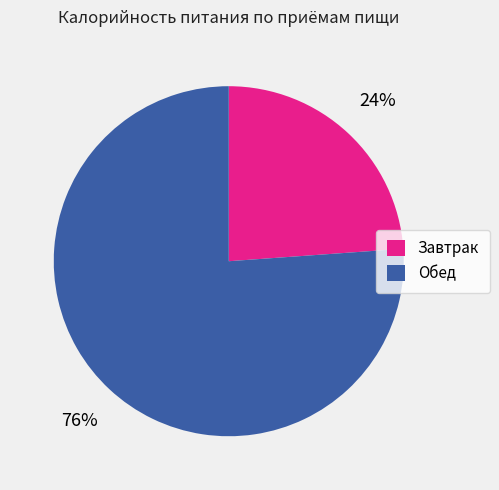

Which has a higher value, Завтрак or Обед?

Обед